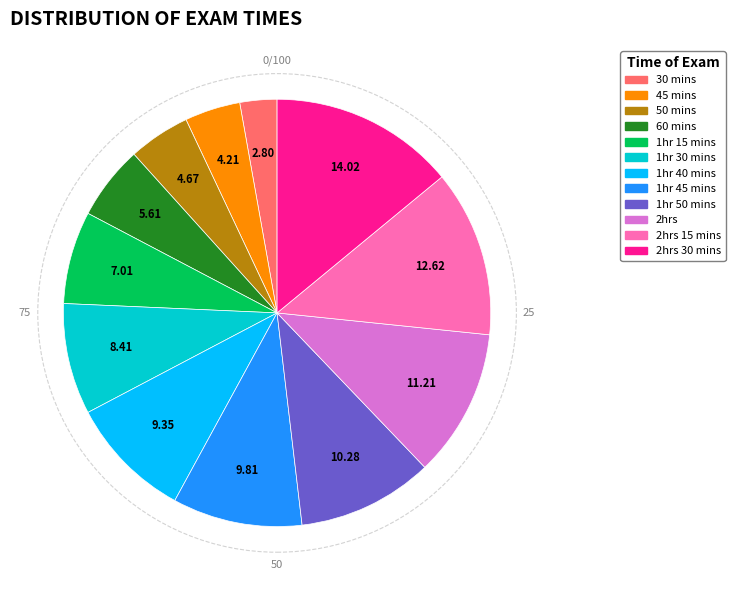

Does any single category account for the majority?

No